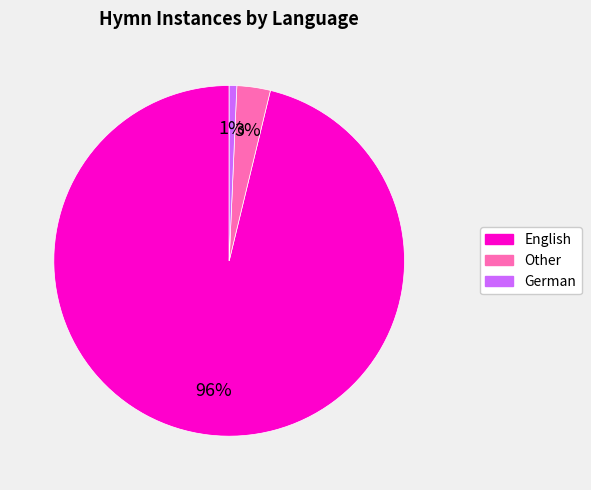

How many segments does this pie chart have?

3